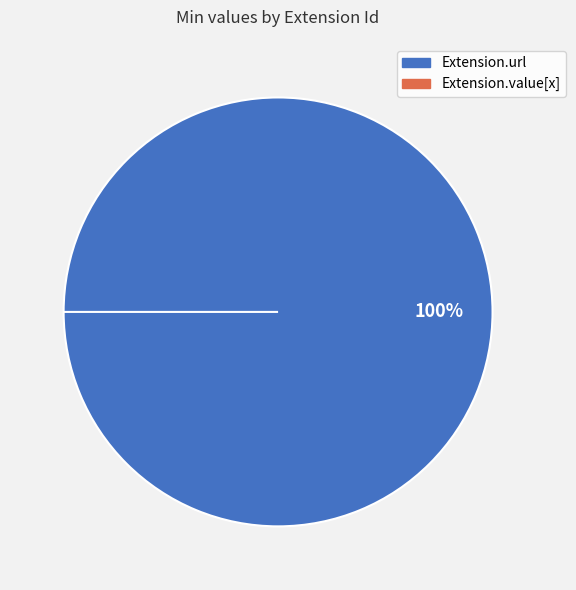

How many segments does this pie chart have?

2